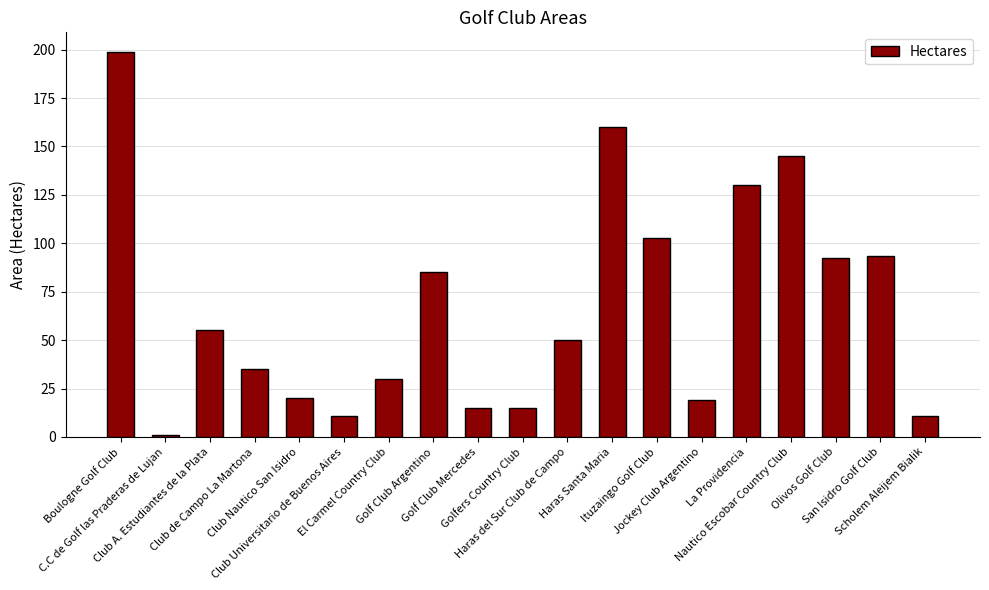

What is the change in value from La Providencia to Scholem Aleijem Bialik?

-119.0